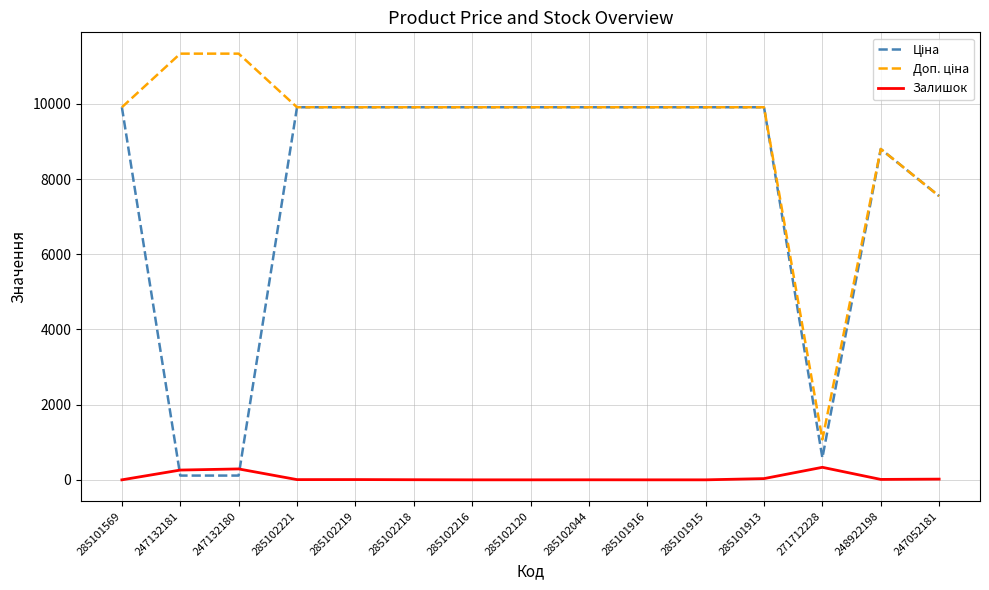

What is the approximate value of Залишок at 271712228?

333.0